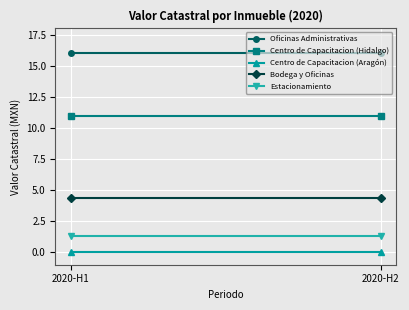

Is it true that Oficinas Administrativas equals 16.0 at 2020-H2?

True